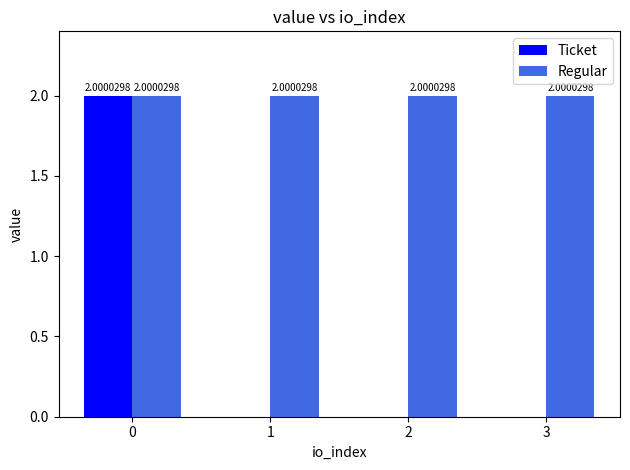

What is the spread (max minus min) of values at 3?

2.0